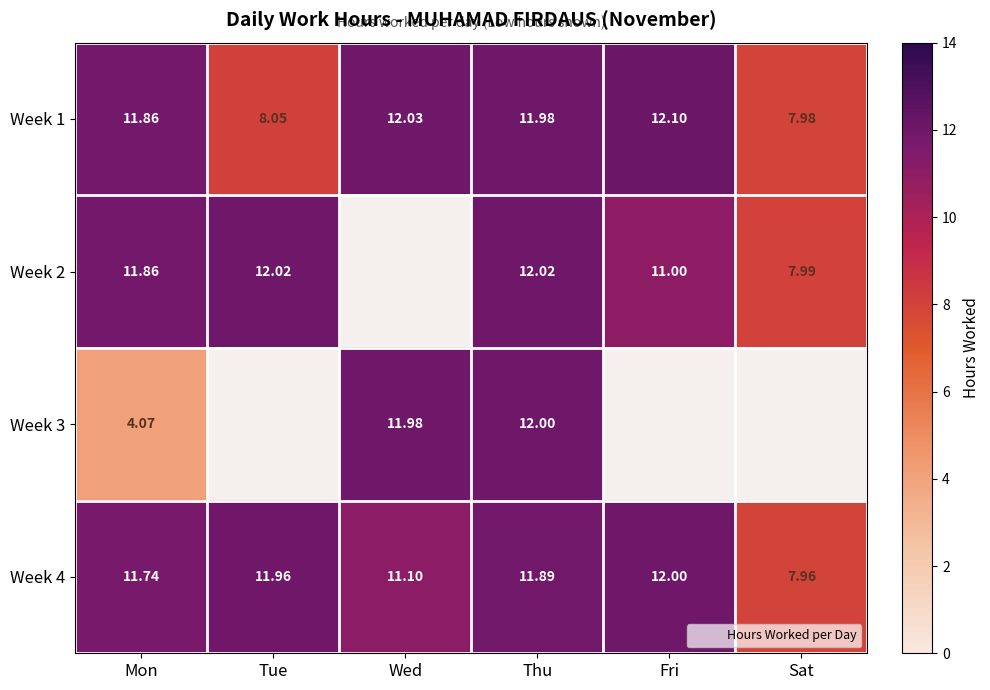

Which series has the widest spread of values?

Week 3